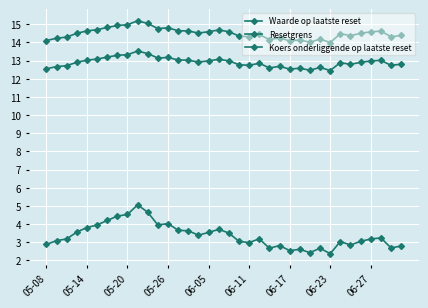

Does the chart have visible grid lines?

Yes